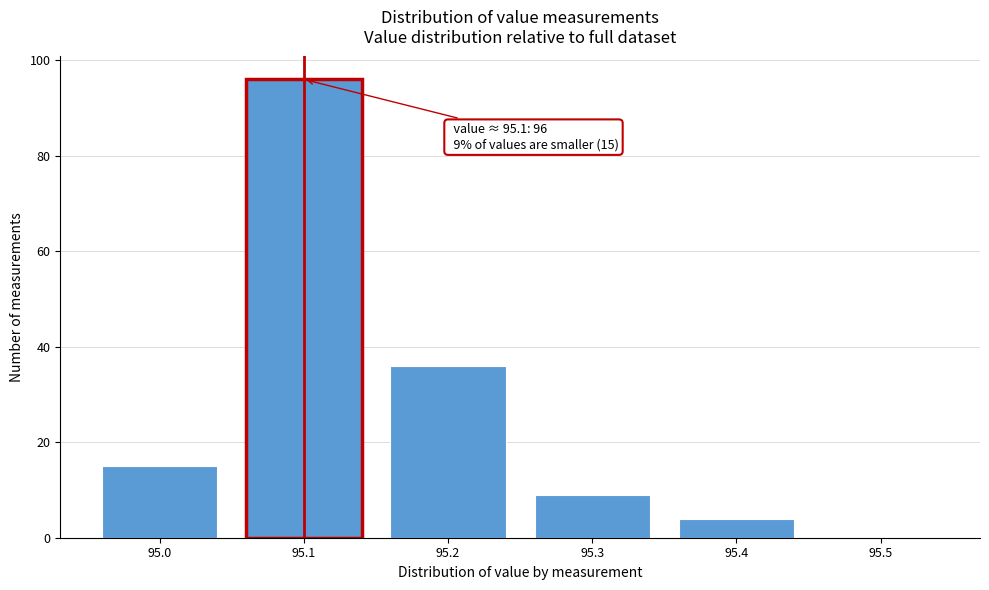

Reading left to right, what are all the values shown in this chart?

95.0=15	95.1=96	95.2=36	95.3=9	95.4=4	95.5=0